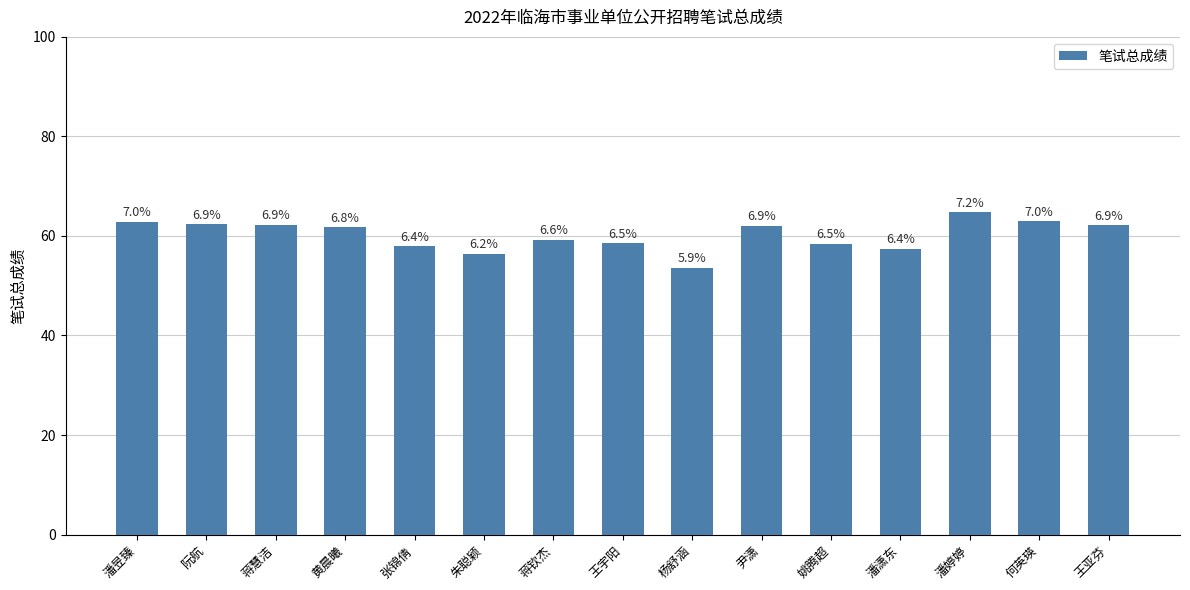

What is the difference between the second highest and minimum values?

9.3